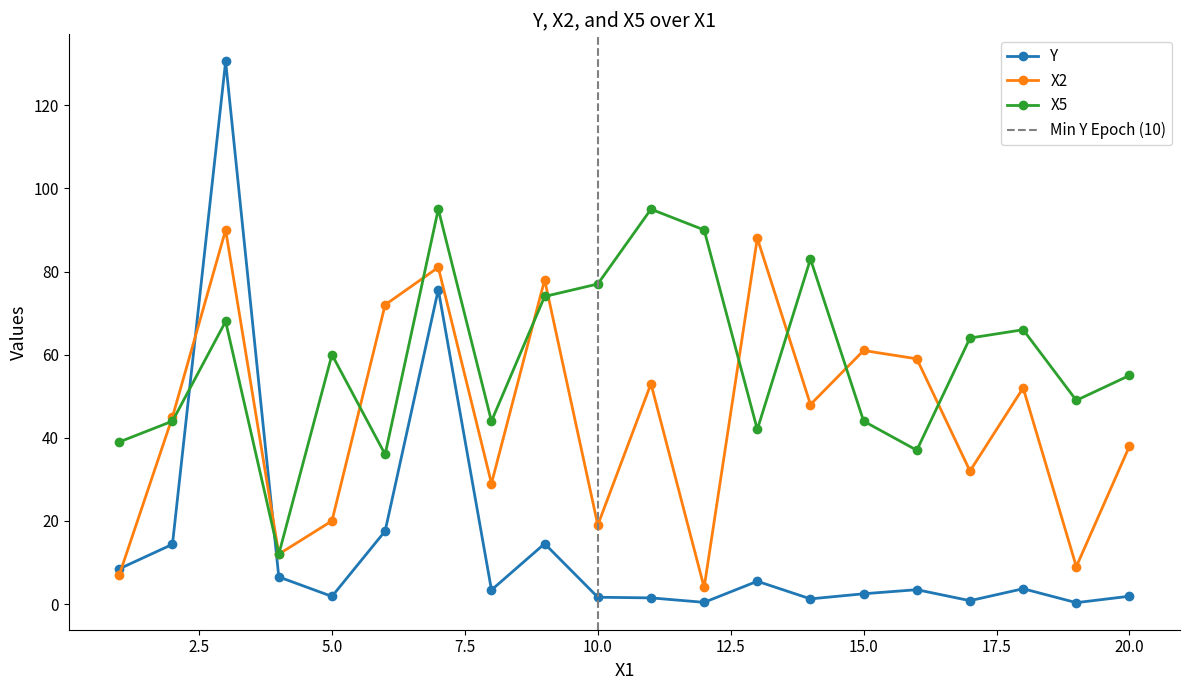

What is the maximum value shown in the chart?

130.6